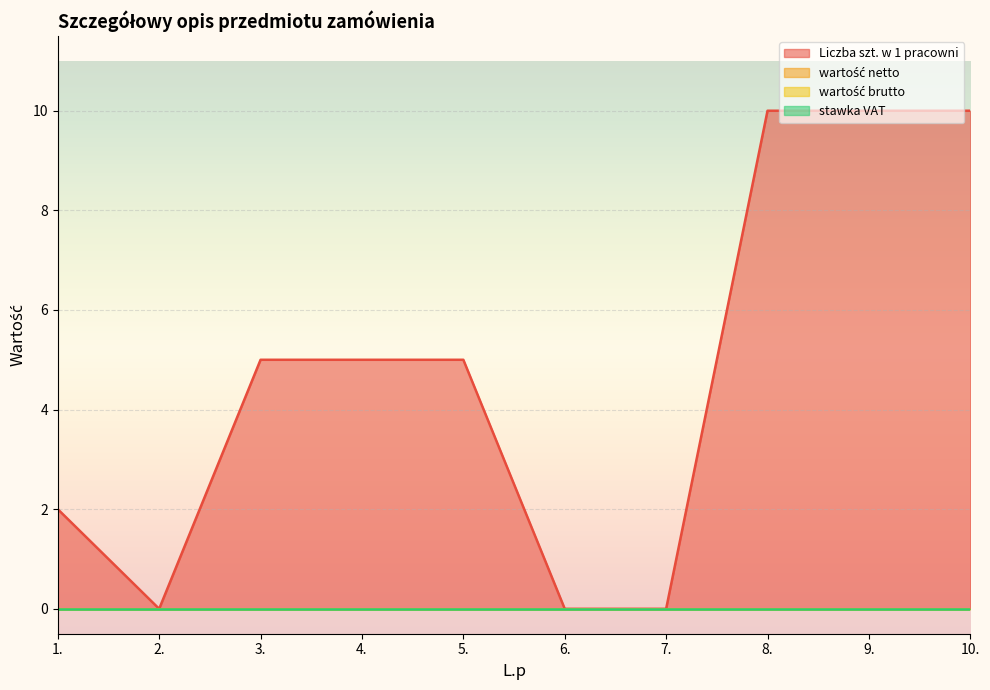

List the labels in order of wartość netto value, largest first.

1., 2., 3., 4., 5., 6., 7., 8., 9., 10.